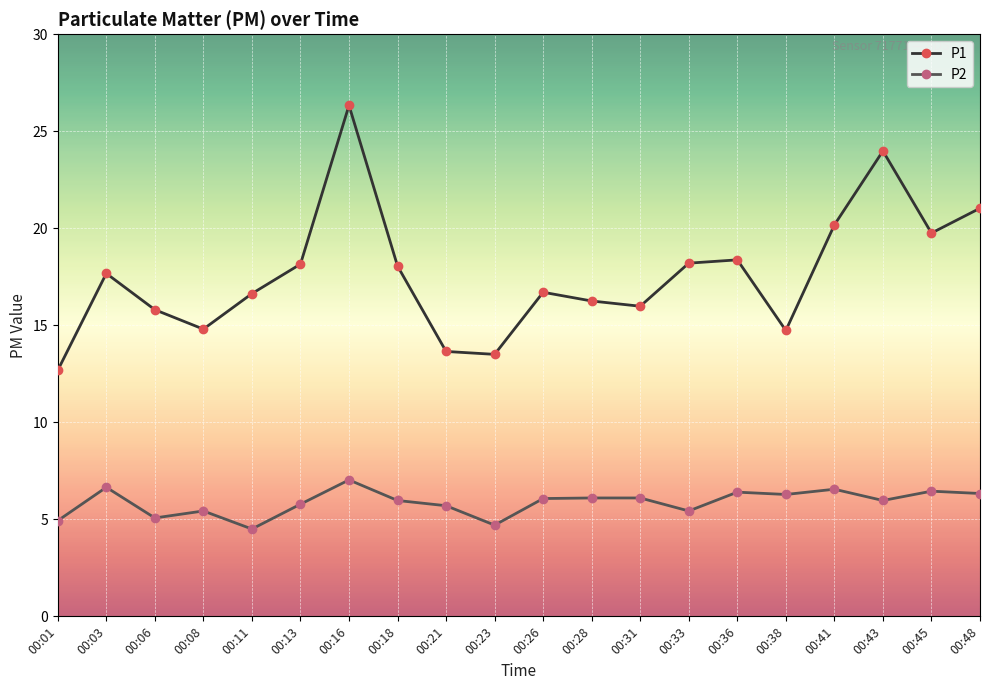

At which category is the sum across all series the highest?

00:16